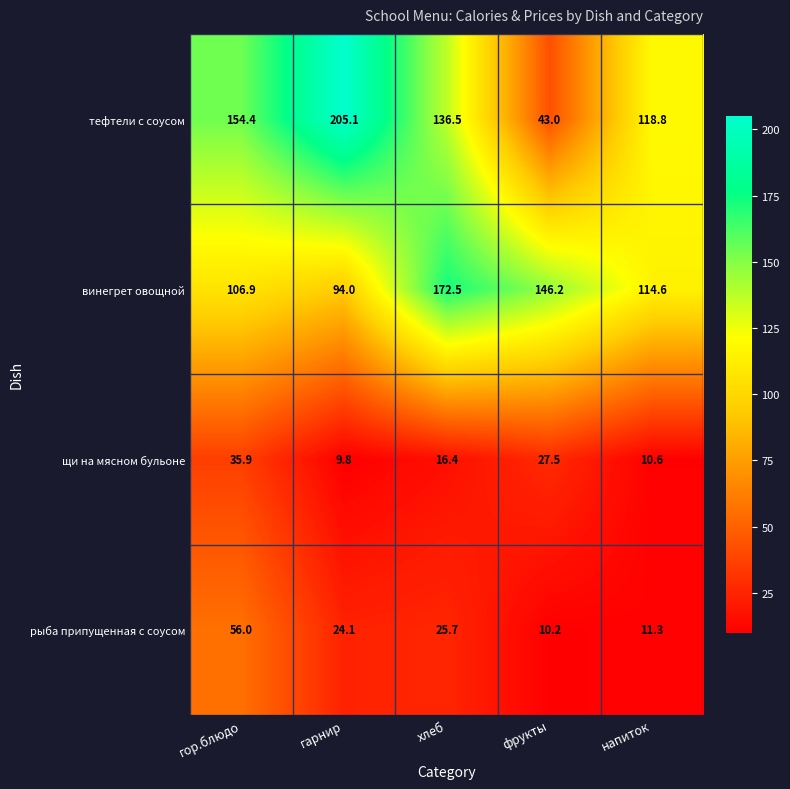

What is the approximate value of тефтели с соусом at фрукты?

43.0